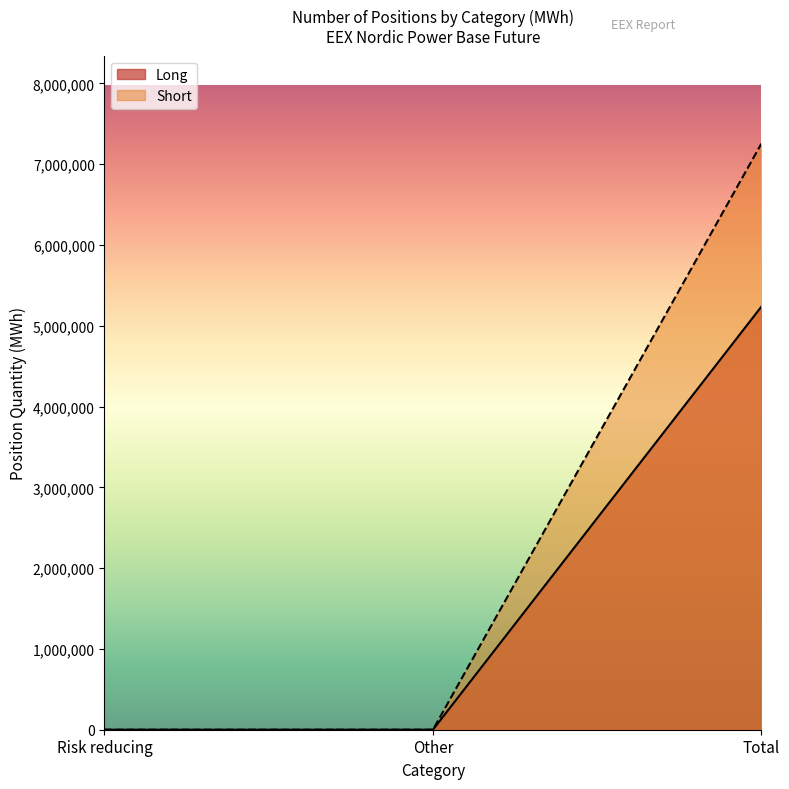

Which series changed the most between Other and Total?

Short